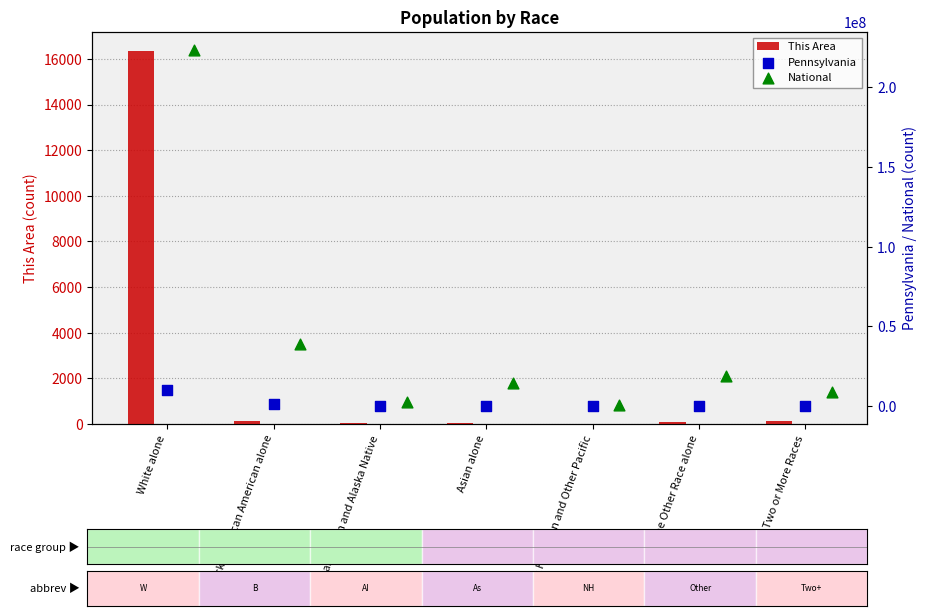

Which series has the largest total across all categories?

National